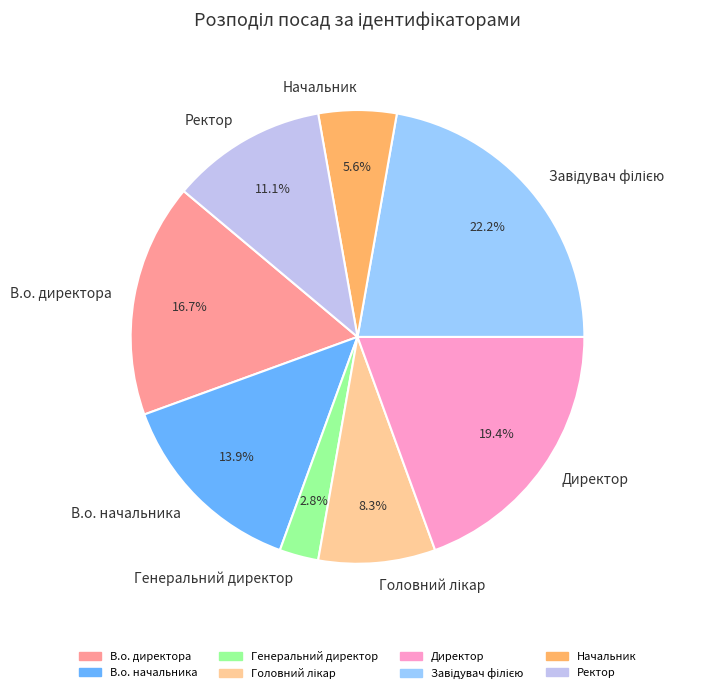

To the nearest percent, what is the difference between the Директор and Ректор slice percentages?

8%